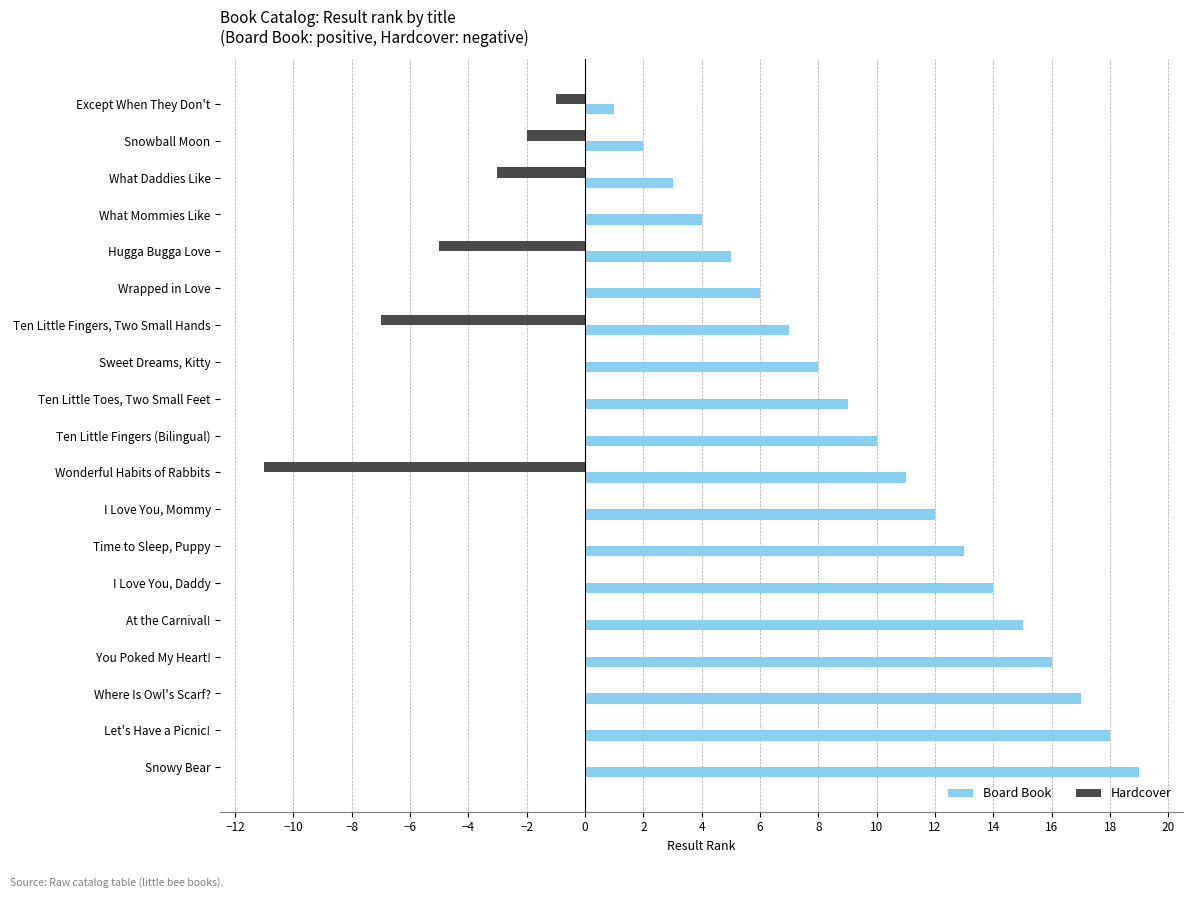

What is the sum of all Board Book values?

190